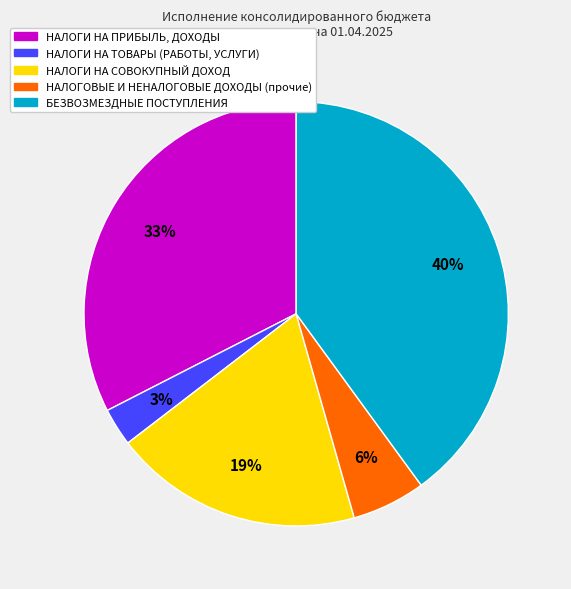

Combined, do НАЛОГИ НА ПРИБЫЛЬ, ДОХОДЫ and НАЛОГОВЫЕ И НЕНАЛОГОВЫЕ ДОХОДЫ (прочие) account for over 50%?

No